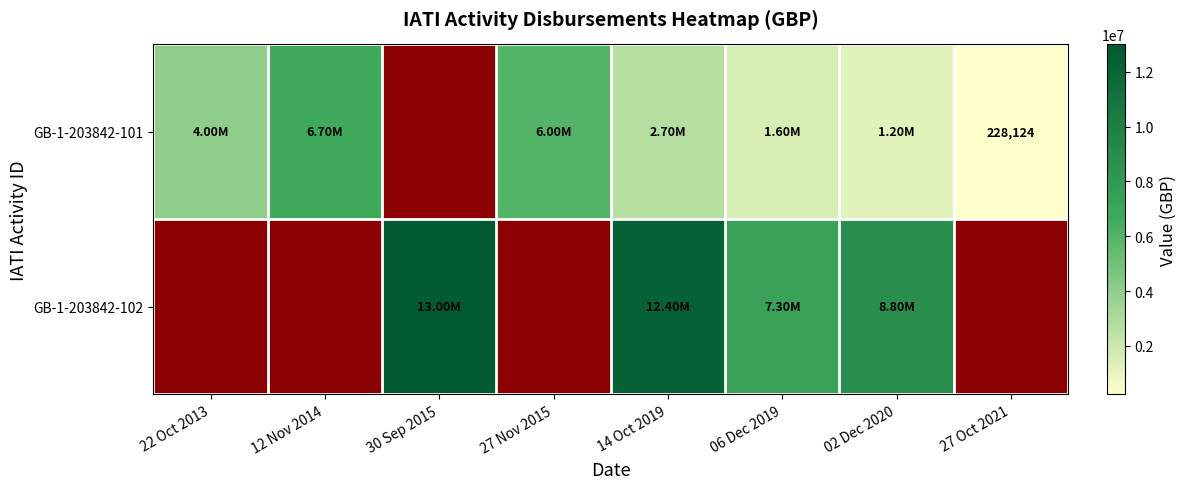

How many values in the GB-1-203842-101 series exceed 228124?

6